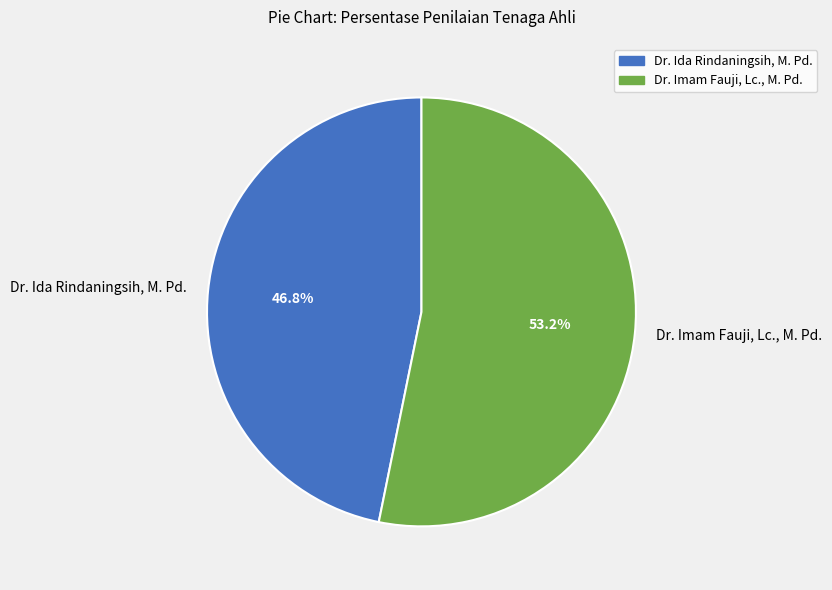

Is it true that Dr. Imam Fauji, Lc., M. Pd. is 53% of the pie?

True